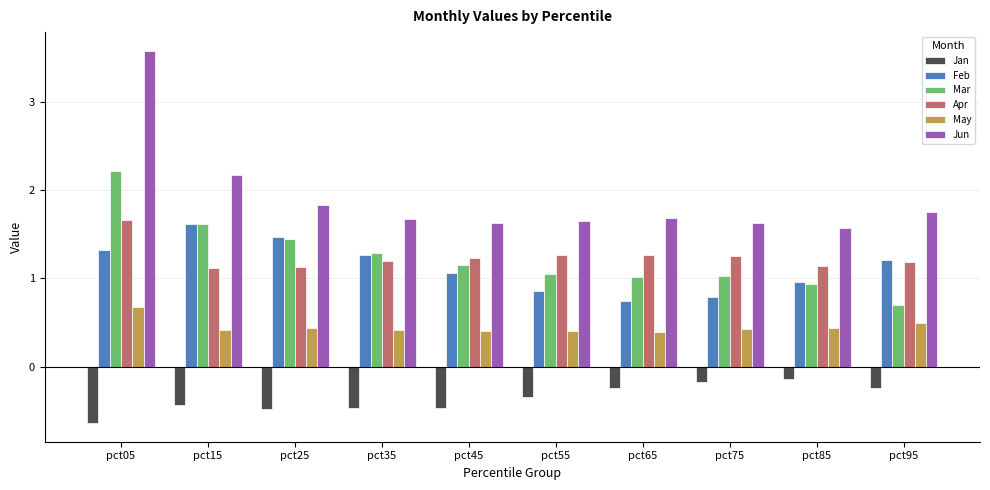

The Jan series shows -1.1 at pct05. True or false?

False